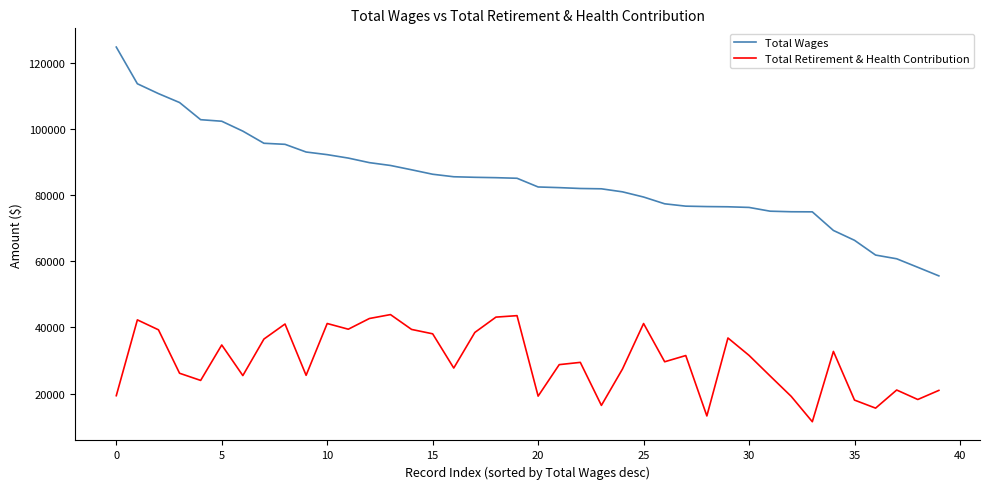

Which series has the largest range (max minus min)?

Total Wages